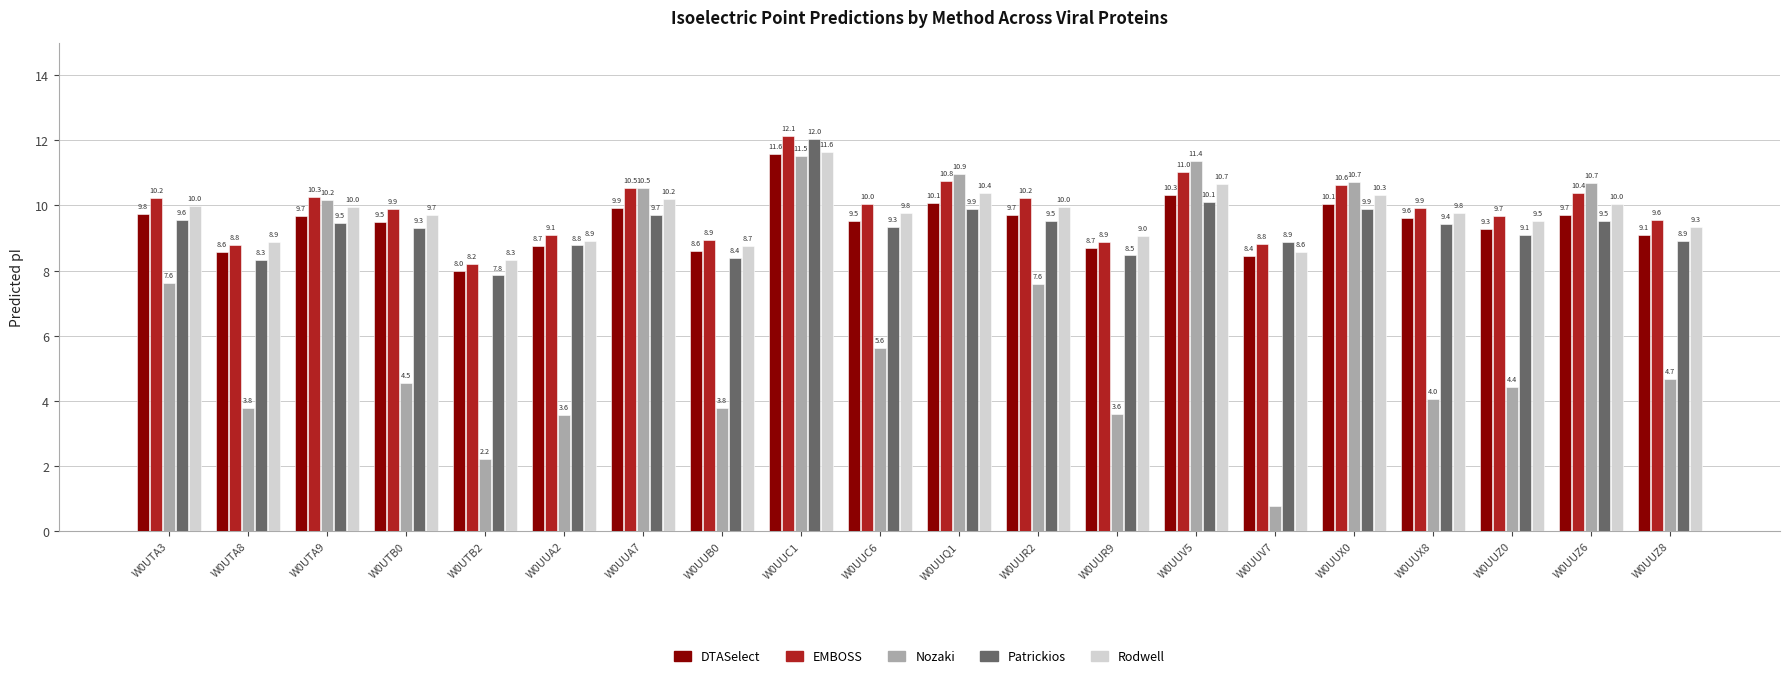

Are the bars horizontal?

No